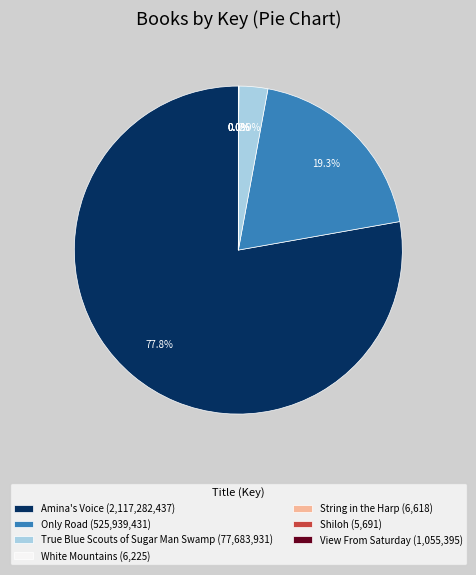

Between Only Road (525,939,431) and True Blue Scouts of Sugar Man Swamp (77,683,931), which is larger?

Only Road (525,939,431)